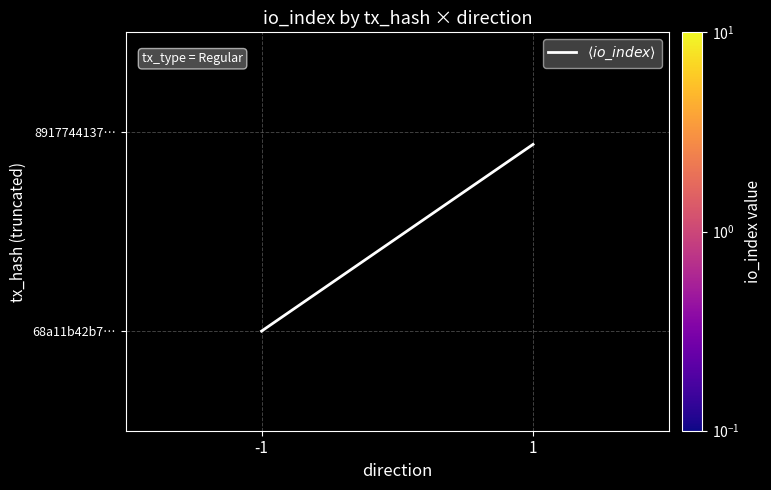

Between -1 and 1, which is larger?

-1